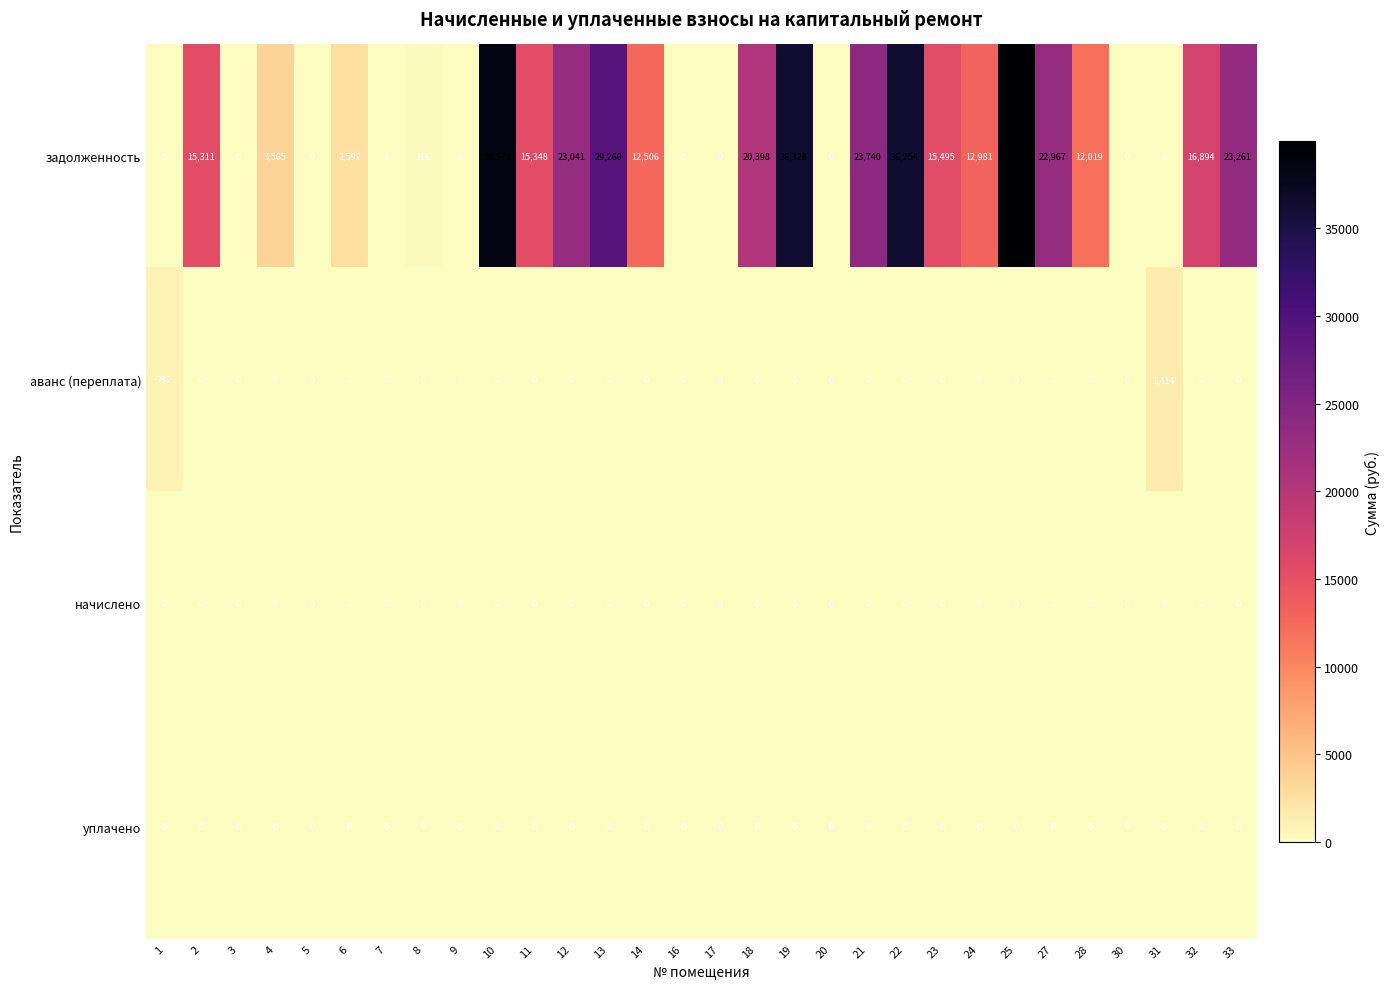

Which series has the largest total across all categories?

задолженность